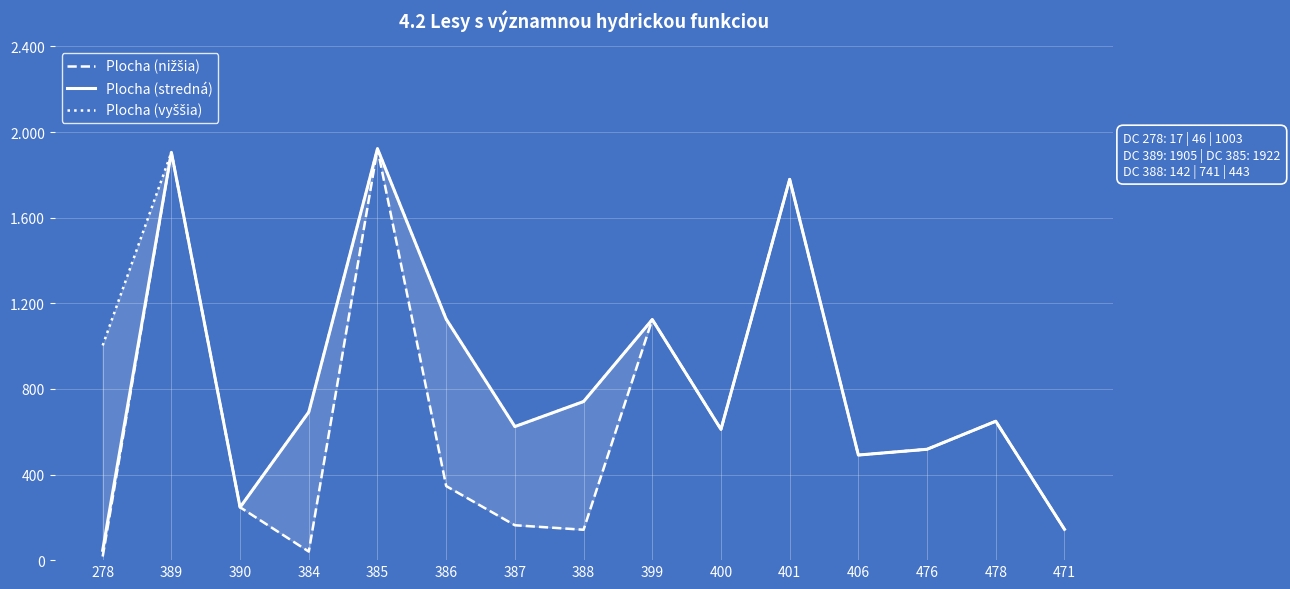

Between 390 and 476, which series saw the biggest shift?

Plocha (nižšia)